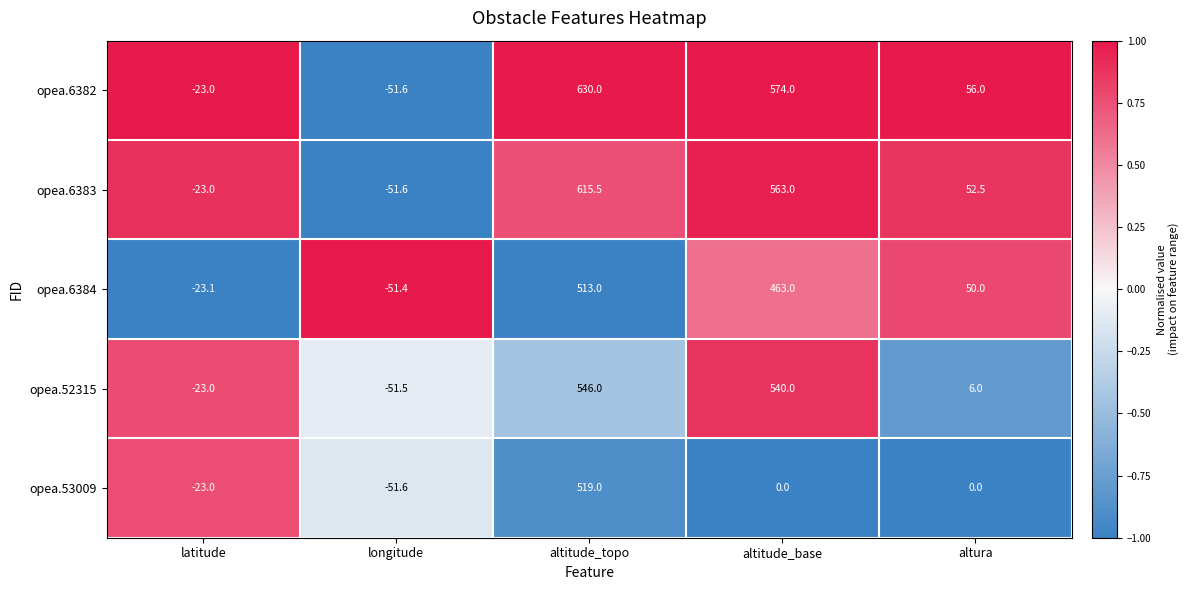

The value of opea.6382 at altitude_base is 232.4. True or false?

False